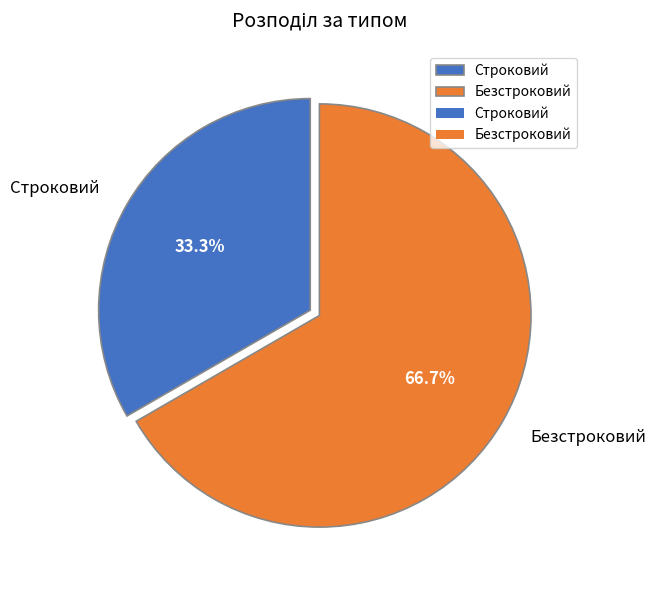

Is there a majority slice in this chart?

Yes